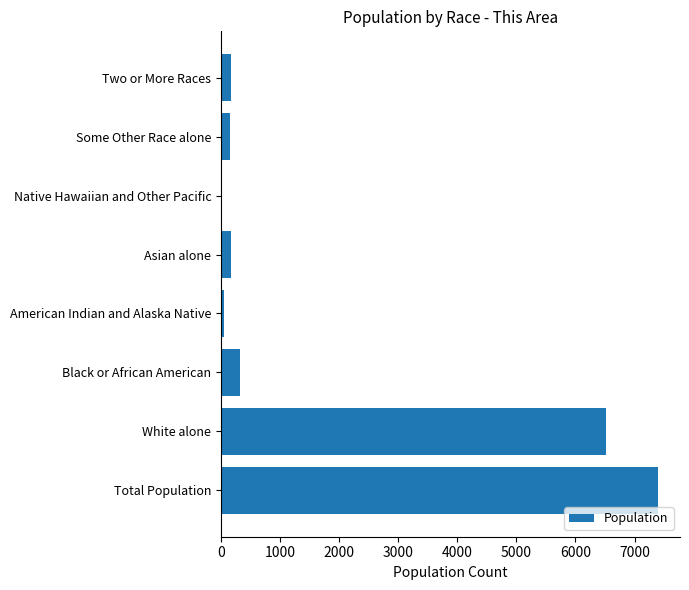

Are the bars horizontal?

Yes